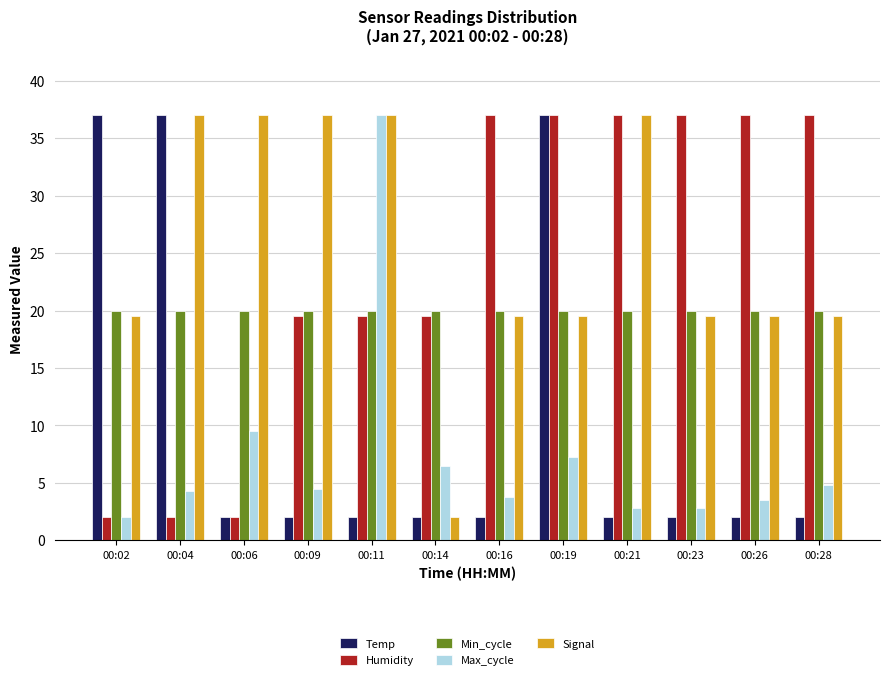

Which series has the largest total across all categories?

Signal